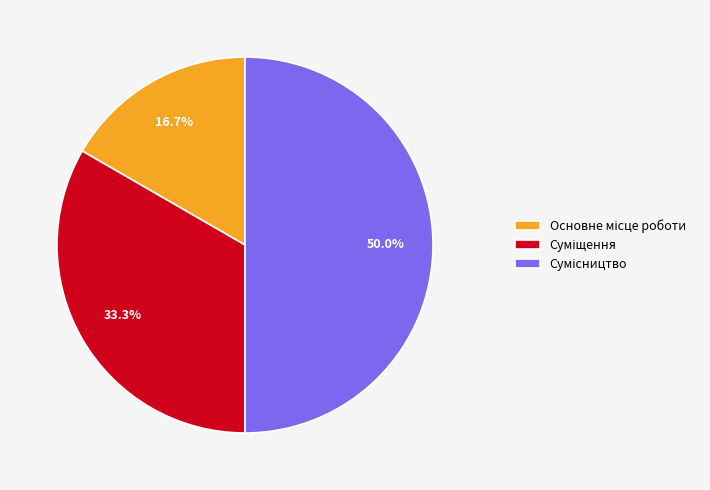

Which category has the smallest portion of the pie?

Основне місце роботи